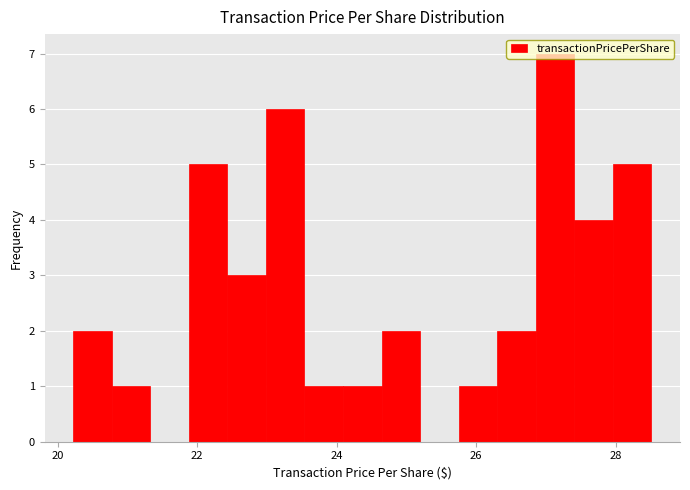

Around what value on the x-axis is the tallest bar? Give the approximate position of its centre, as read against the axis.

27.2